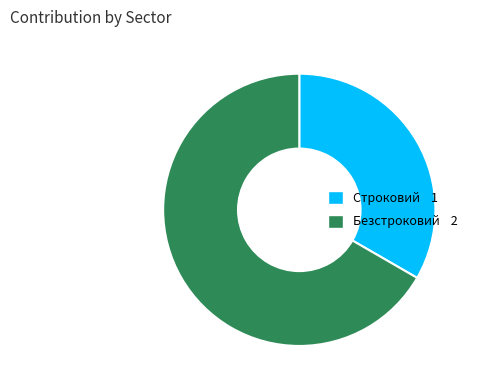

Count the number of slices in the pie.

2